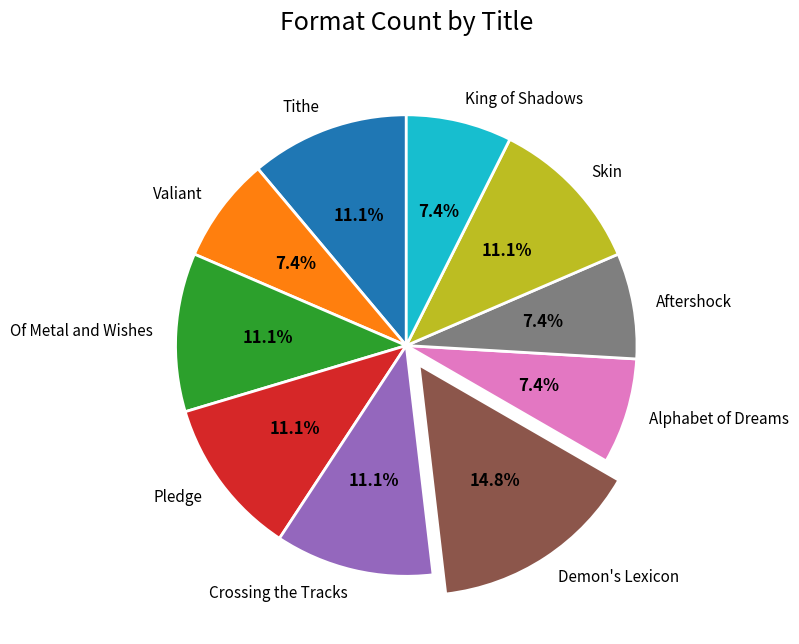

To the nearest percent, what percentage of the pie is Skin?

11%